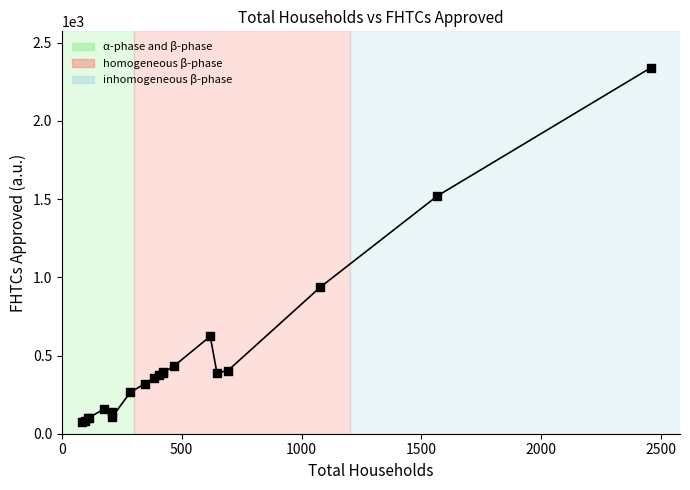

What is the maximum value shown in the chart?

2339